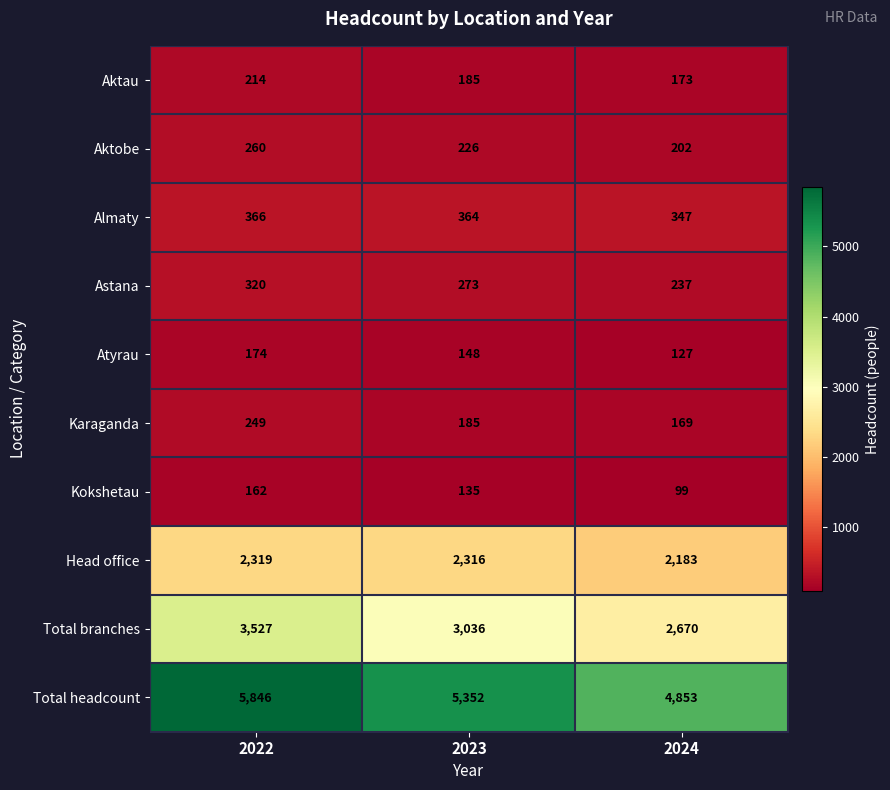

What is the sum of all Aktobe values?

688